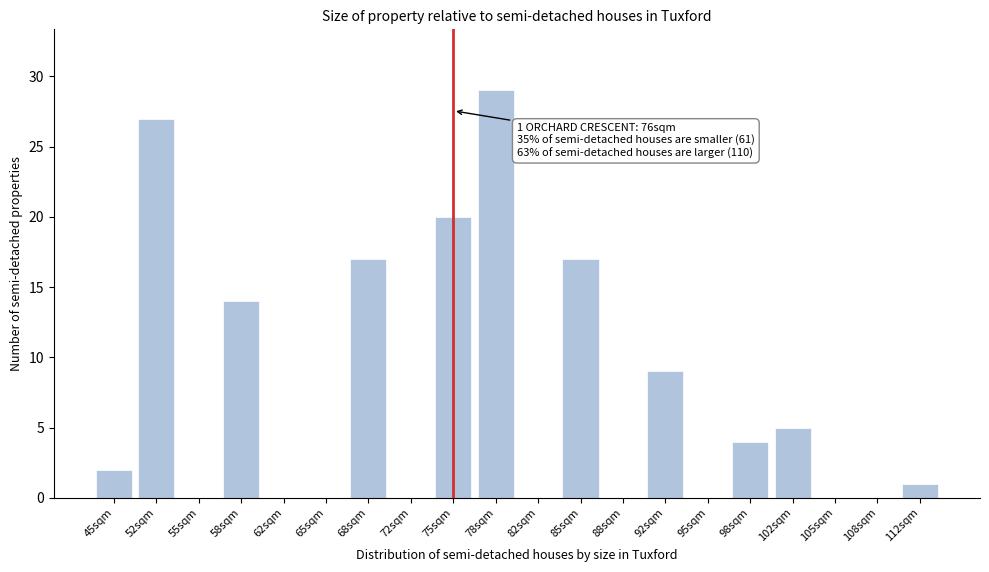

Reading right to left, extract all data points from this chart.

112sqm=1	108sqm=0	105sqm=0	102sqm=5	98sqm=4	95sqm=0	92sqm=9	88sqm=0	85sqm=17	82sqm=0	78sqm=29	75sqm=20	72sqm=0	68sqm=17	65sqm=0	62sqm=0	58sqm=14	55sqm=0	52sqm=27	45sqm=2